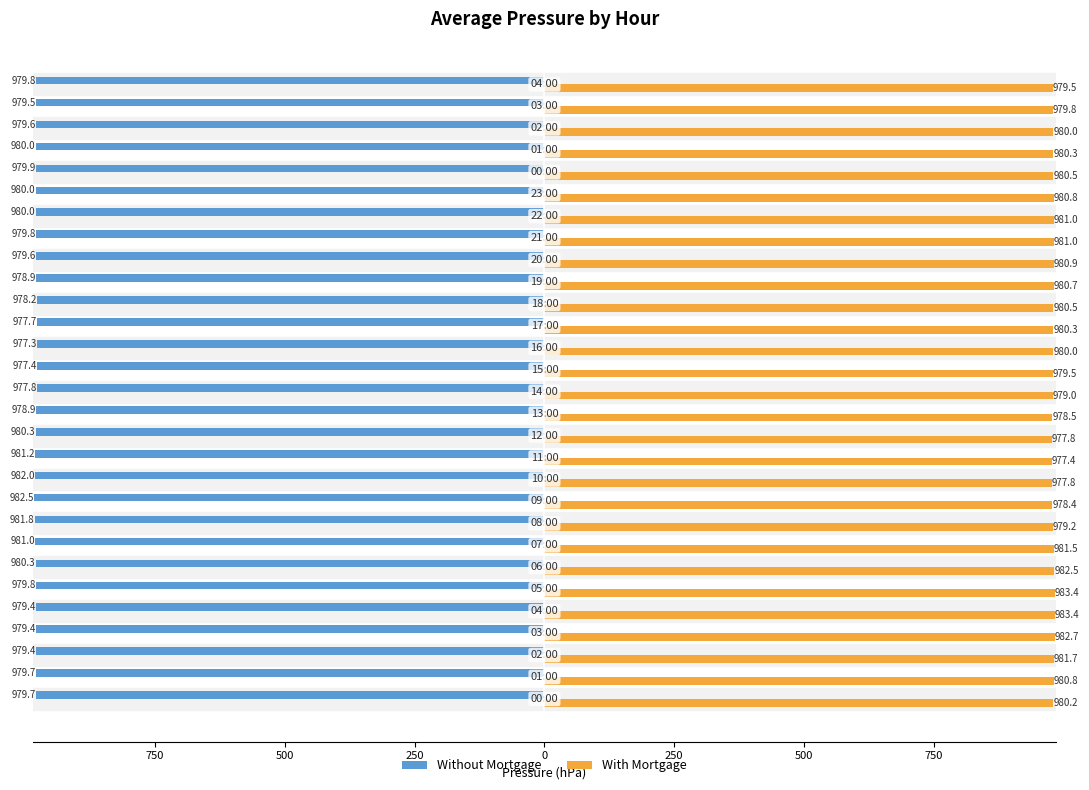

What are all the series names shown in the legend?

Without Mortgage, With Mortgage